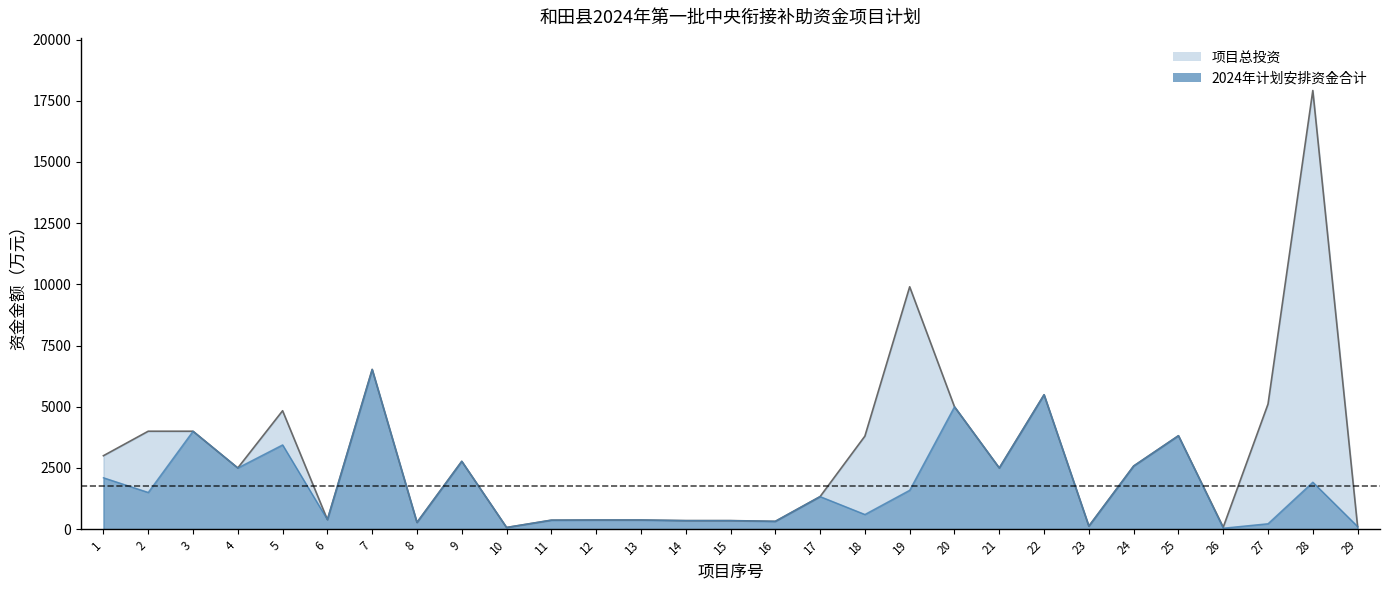

Which series has the largest total across all categories?

项目总投资